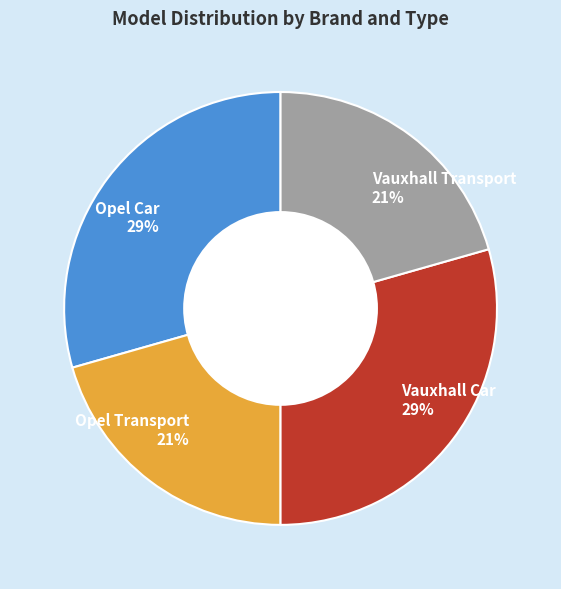

What percentage is the Opel Transport slice, to the nearest percent?

21%